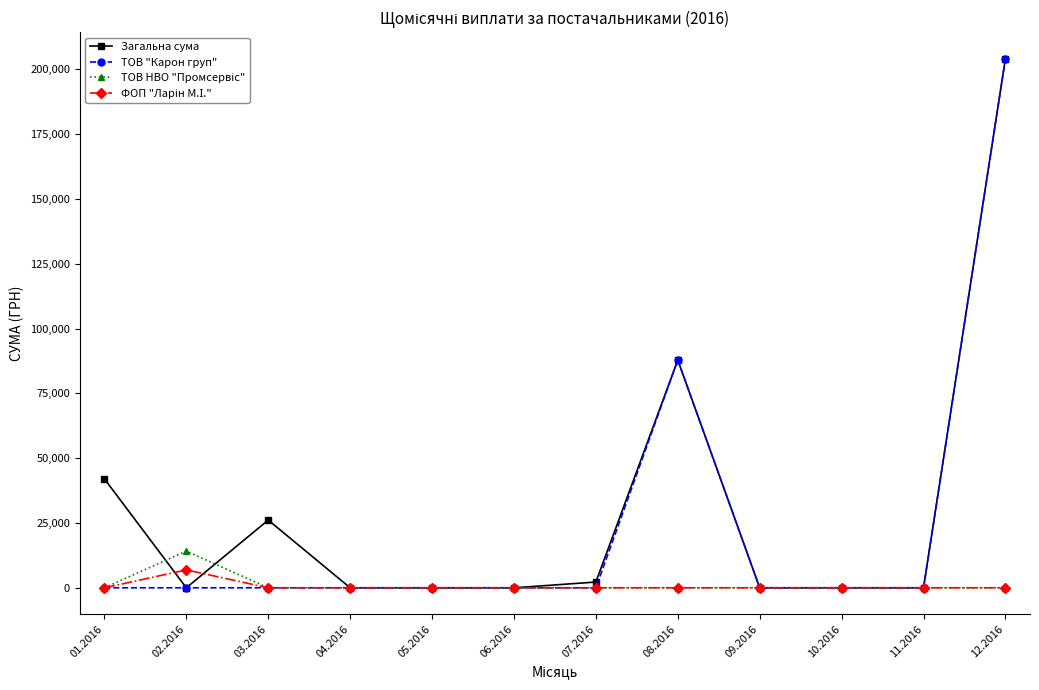

At which category is the sum across all series the highest?

12.2016